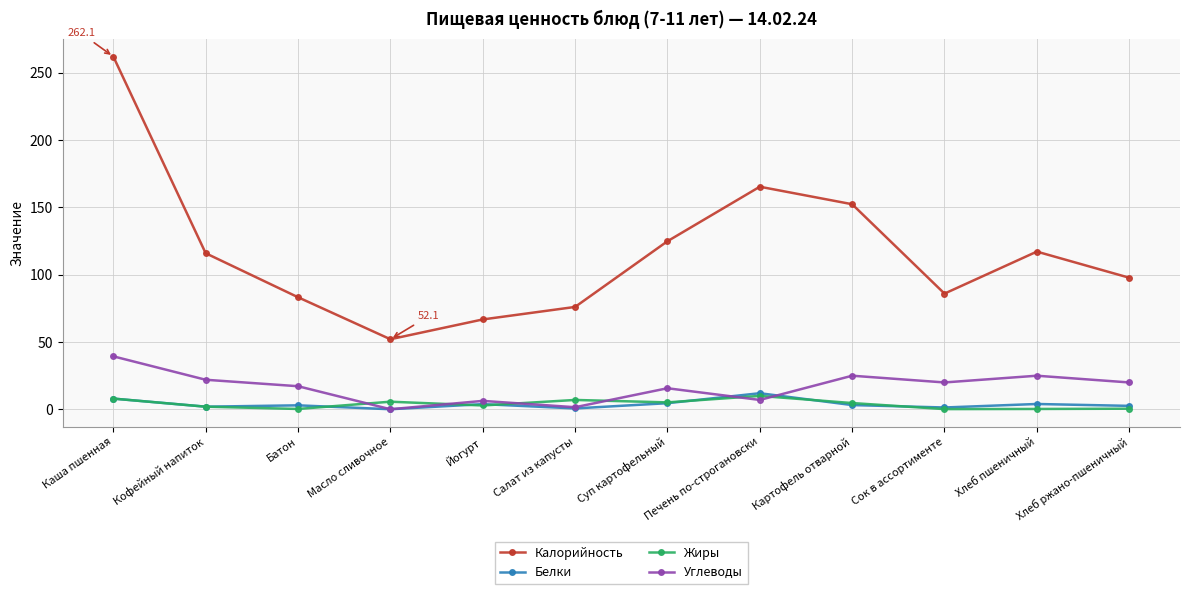

True or false: Жиры and Калорийность intersect in this chart.

False